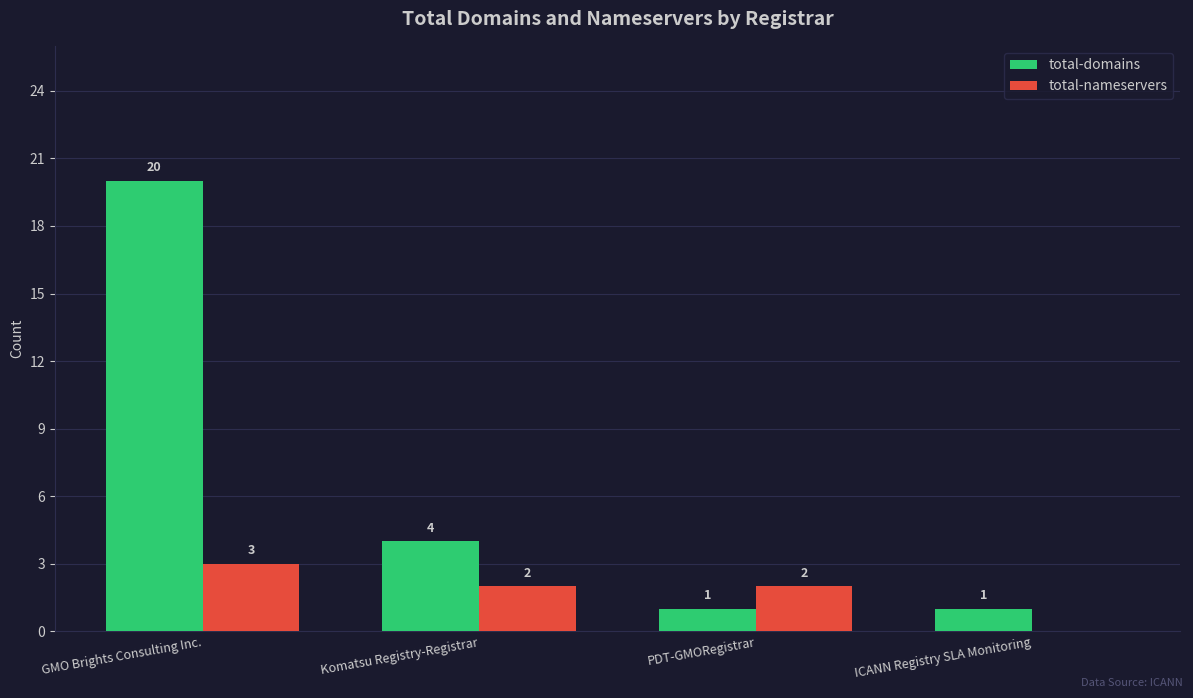

At which category is the sum across all series the highest?

GMO Brights Consulting Inc.